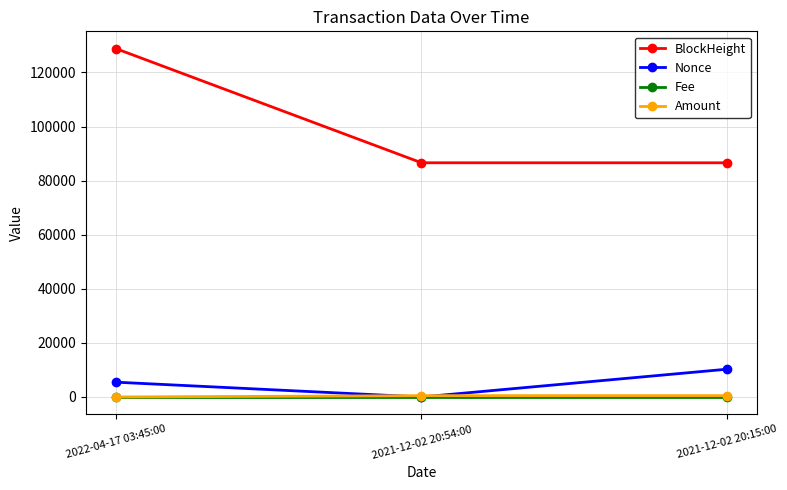

The BlockHeight series shows 31192.1 at 2021-12-02 20:15:00. True or false?

False